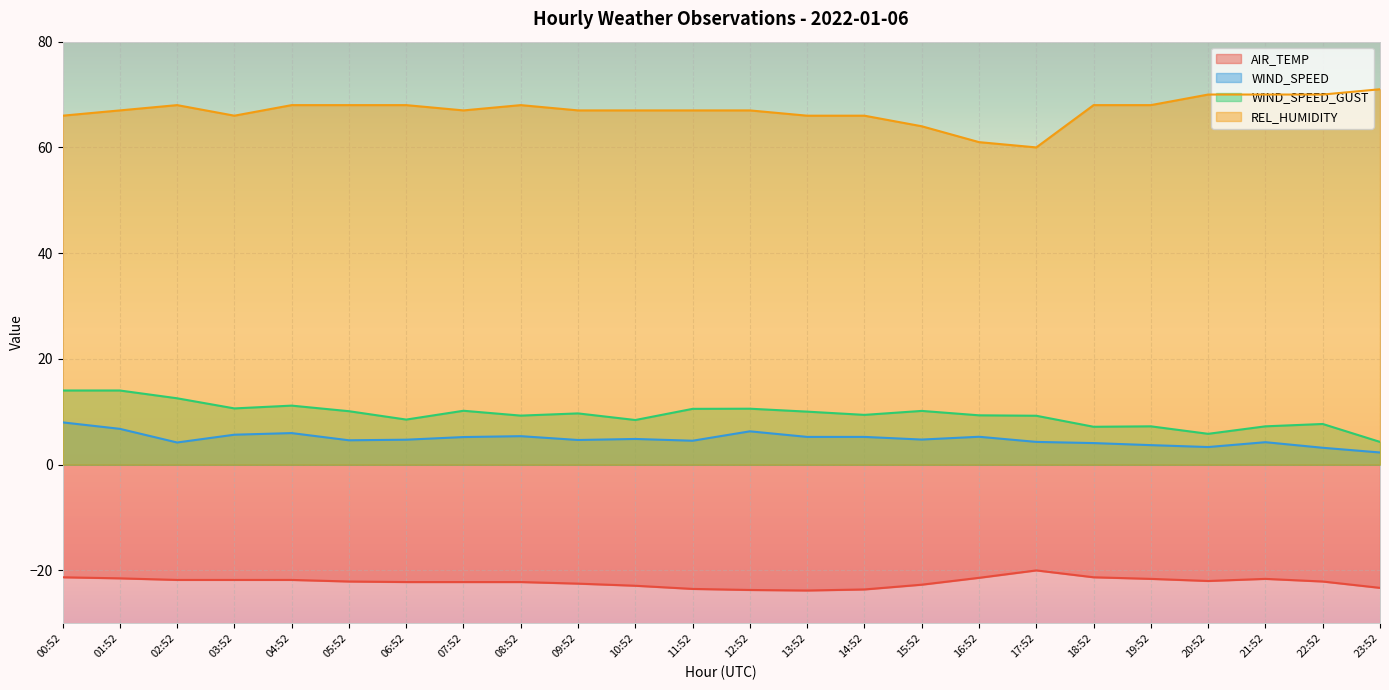

What is the total value across all series at 21:52?

59.9